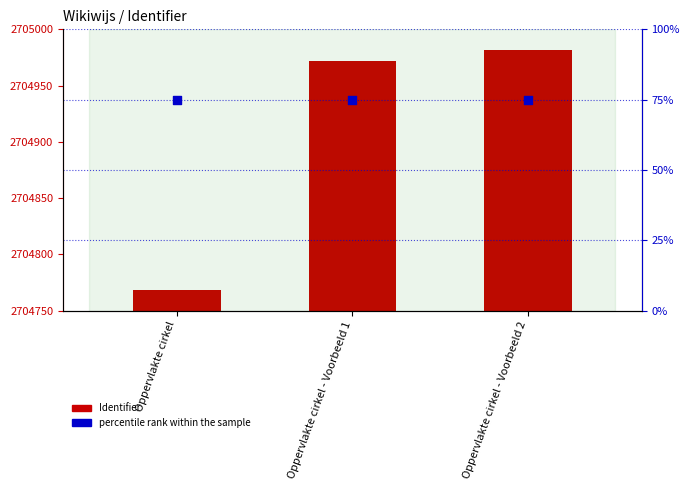

Which series has the largest Y range (max minus min)?

Identifier